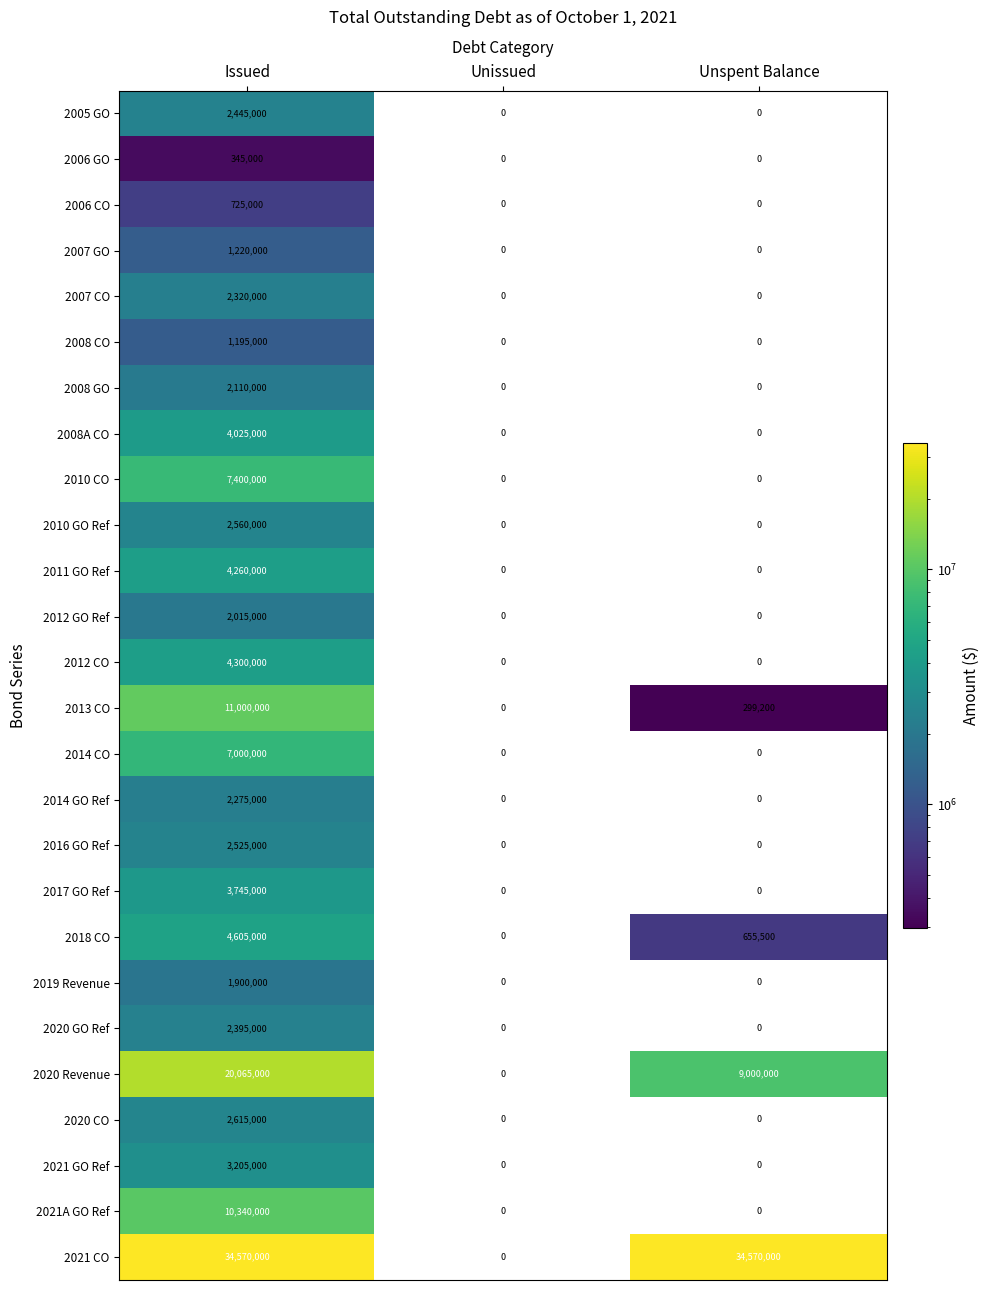

Rank the series by their maximum value, from highest to lowest.

2021 CO, 2020 Revenue, 2013 CO, 2021A GO Ref, 2010 CO, 2014 CO, 2018 CO, 2012 CO, 2011 GO Ref, 2008A CO, 2017 GO Ref, 2021 GO Ref, 2020 CO, 2010 GO Ref, 2016 GO Ref, 2005 GO, 2020 GO Ref, 2007 CO, 2014 GO Ref, 2008 GO, 2012 GO Ref, 2019 Revenue, 2007 GO, 2008 CO, 2006 CO, 2006 GO